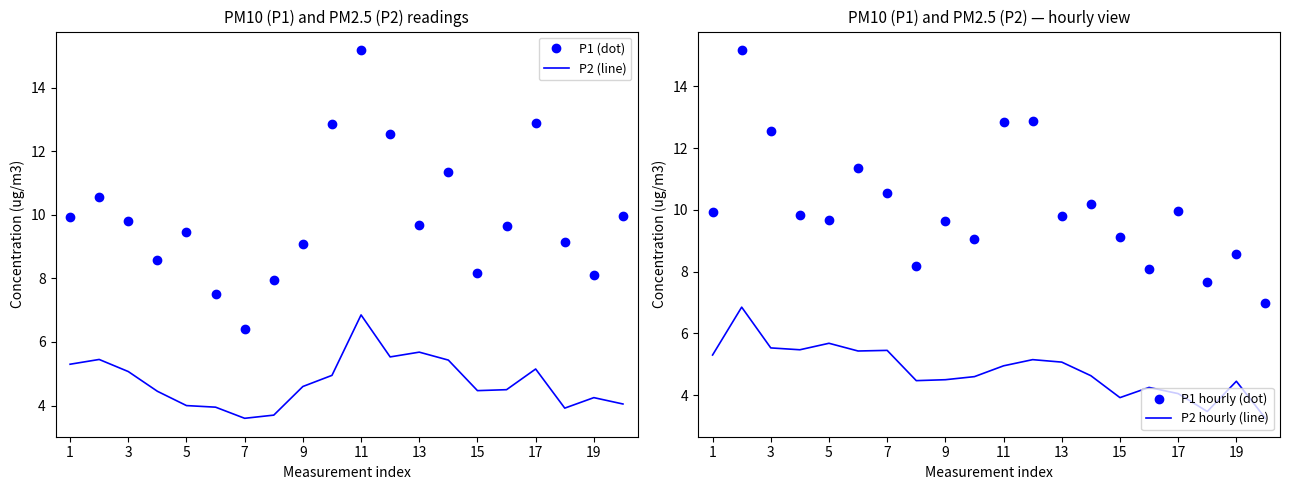

True or false: P2 (line) and P1 (dot) intersect in this chart.

False